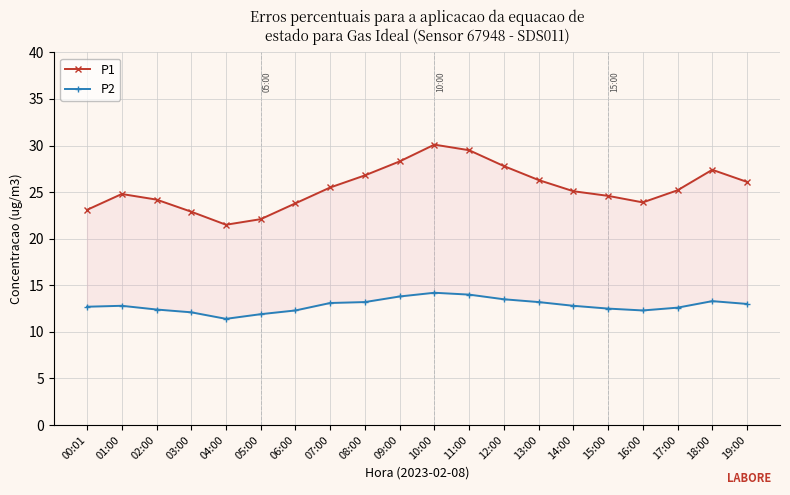

Read the P1 value at 02:00.

24.2